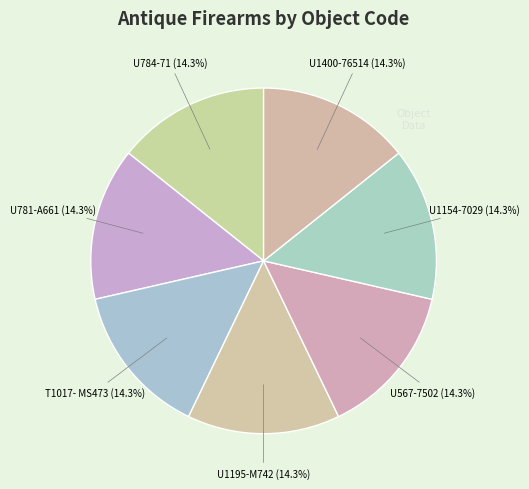

Does any single category account for the majority?

No